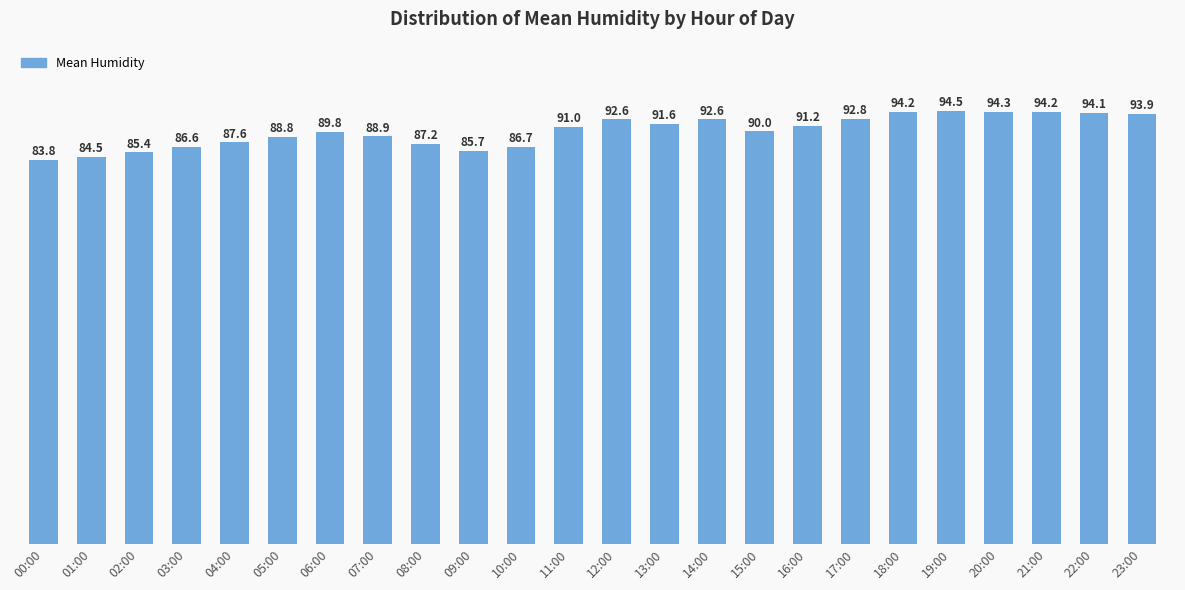

Which label corresponds to the largest value in the chart?

19:00